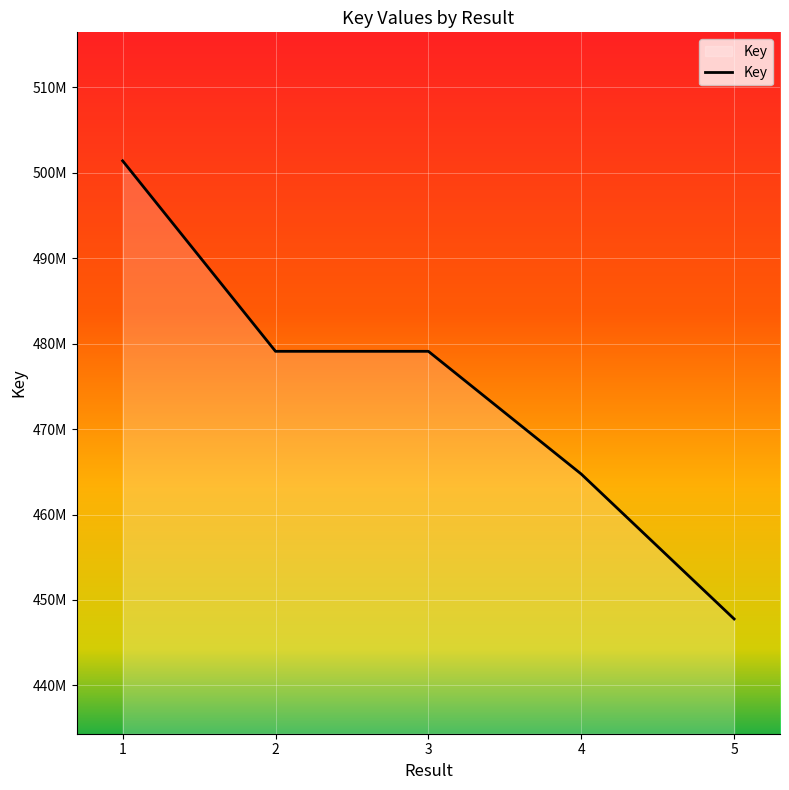

What is the approximate value at 4?

464740156